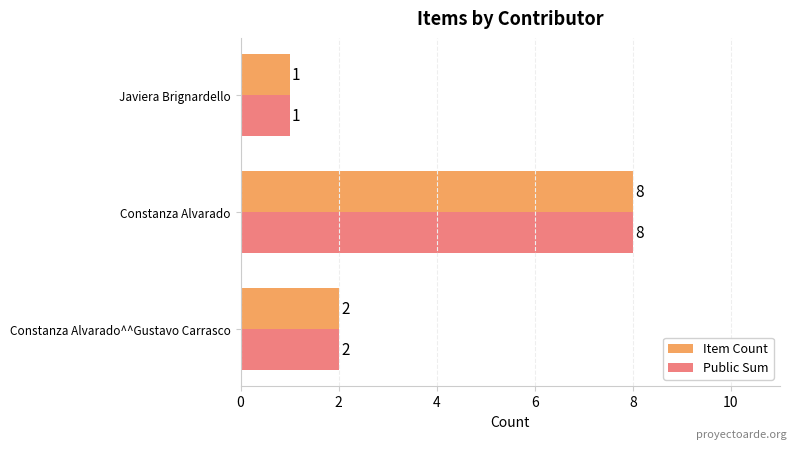

At which label is Public Sum closest to 4?

Constanza Alvarado^^Gustavo Carrasco